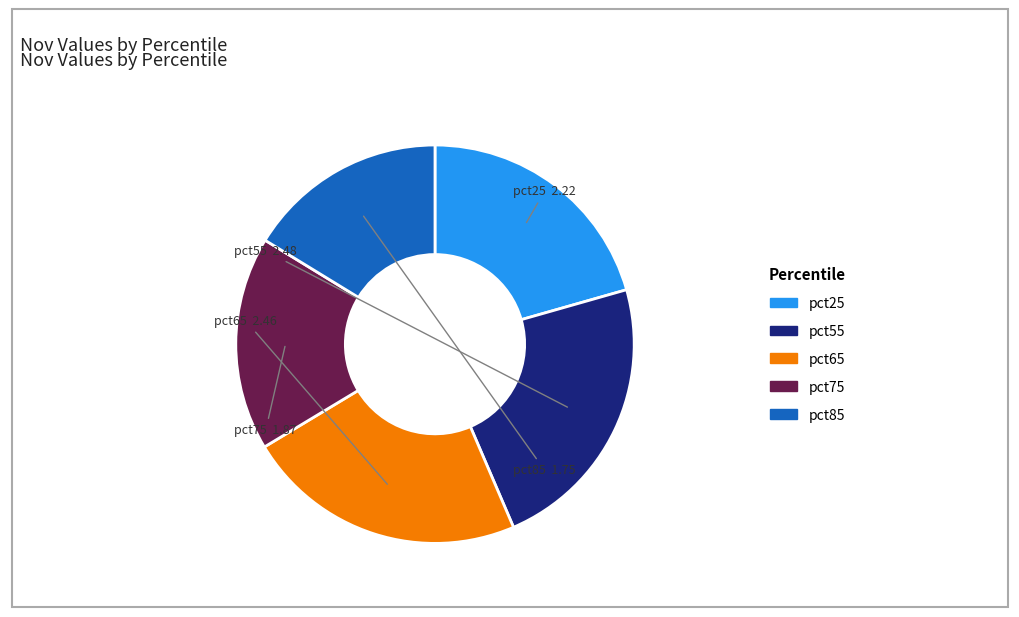

Do pct65 and pct85 together represent more than half of the pie?

No